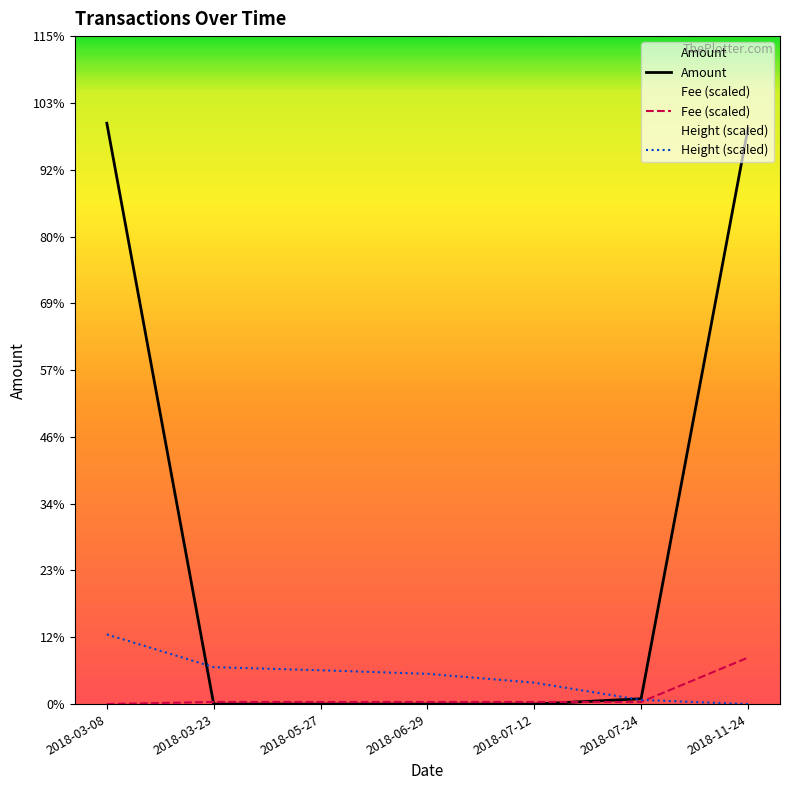

Does the chart display data point markers on the line(s)?

No